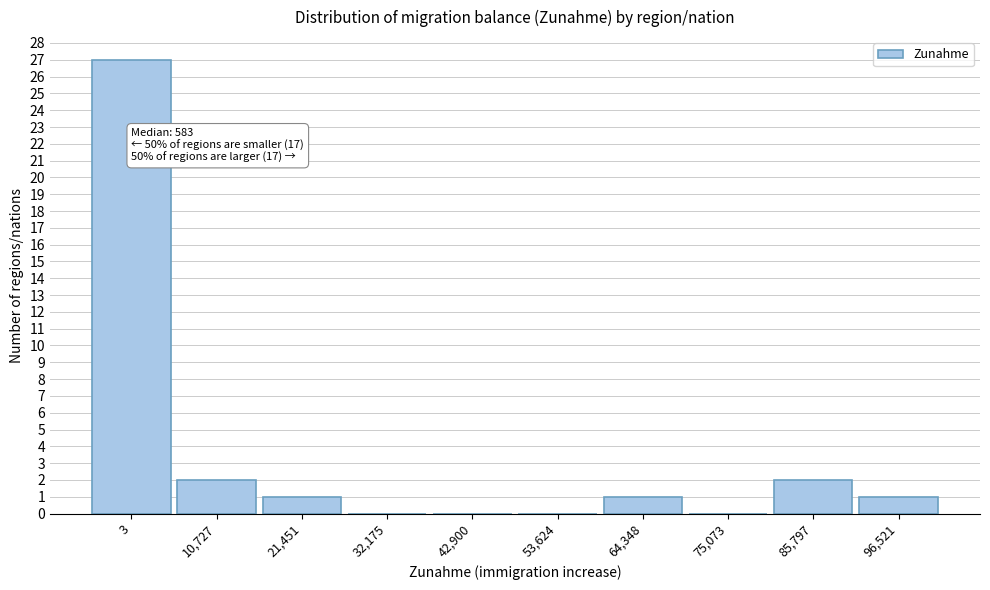

Reading left to right, extract all data points from this chart.

3=27	10,727=2	21,451=1	32,175=0	42,900=0	53,624=0	64,348=1	75,073=0	85,797=2	96,521=1